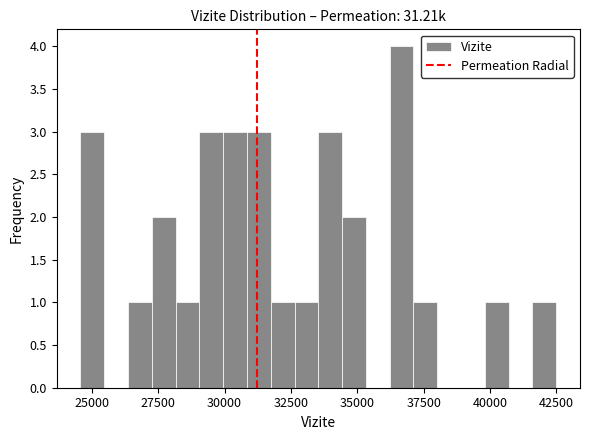

Around what value on the x-axis is the tallest bar? Give the approximate position of its centre, as read against the axis.

36500